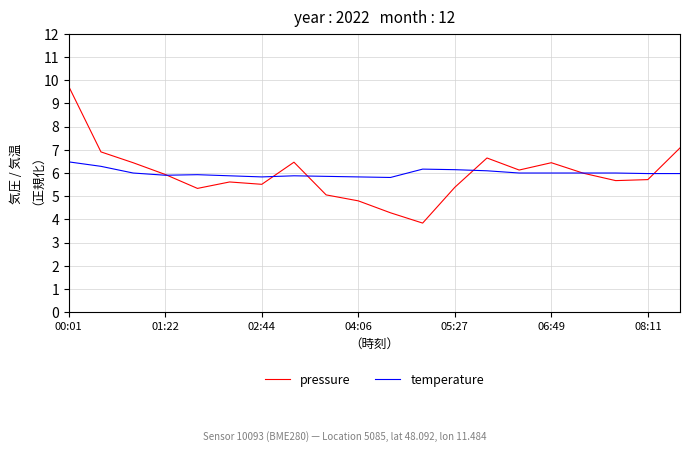

Rank the series by their maximum value, from lowest to highest.

temperature, pressure